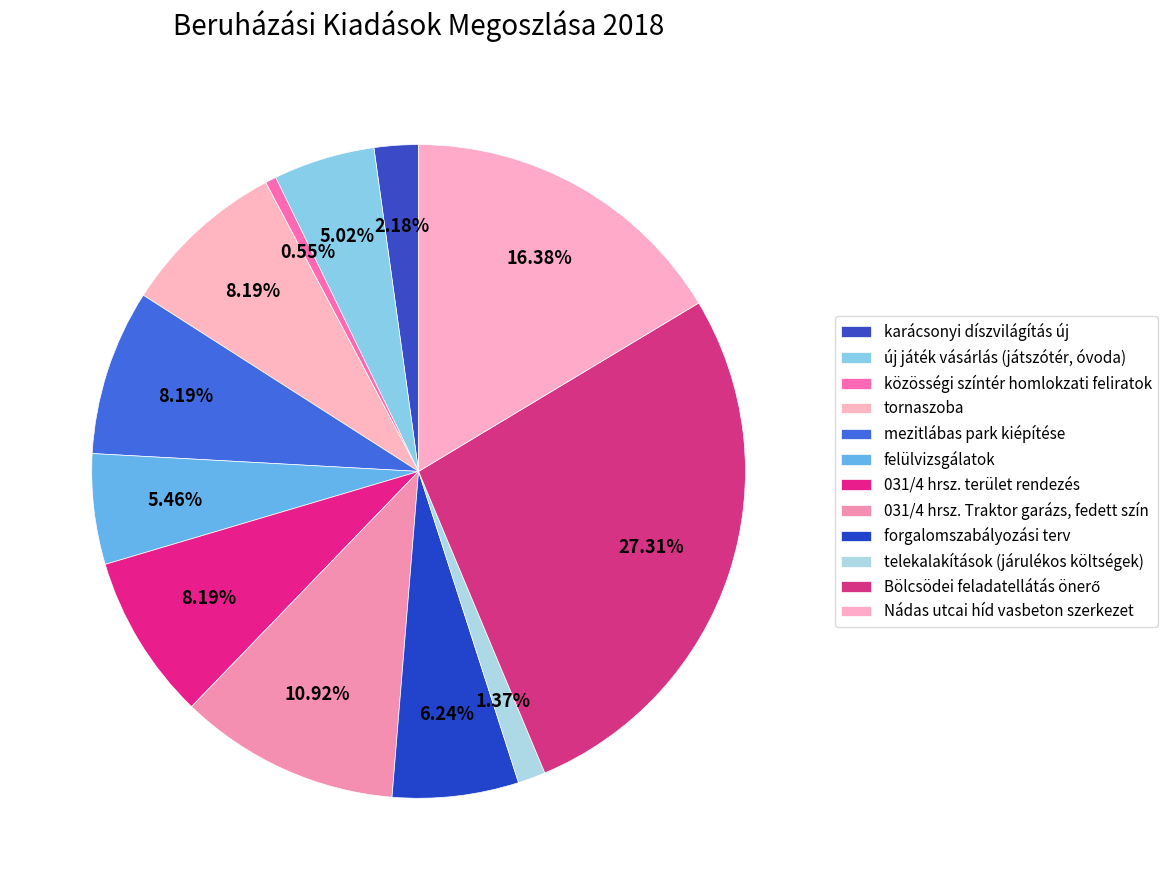

Combined, what portion of the pie is új játék vásárlás (játszótér, óvoda) and telekalakítások (járulékos költségek)?

6.4%